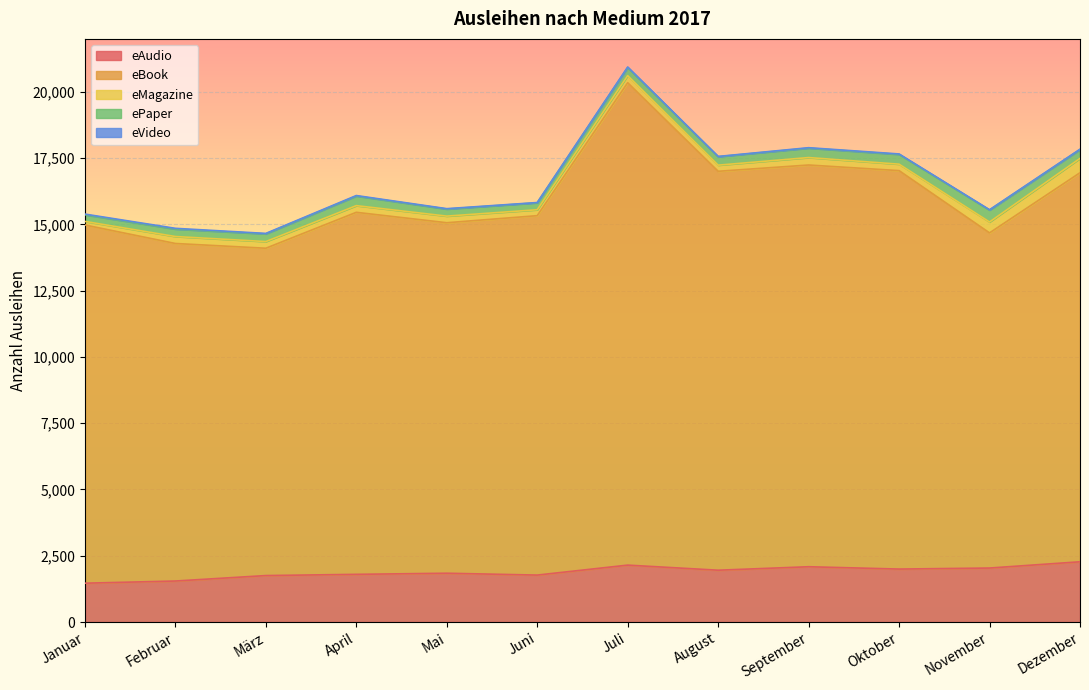

What are all the series names shown in the legend?

eAudio, eBook, eMagazine, ePaper, eVideo